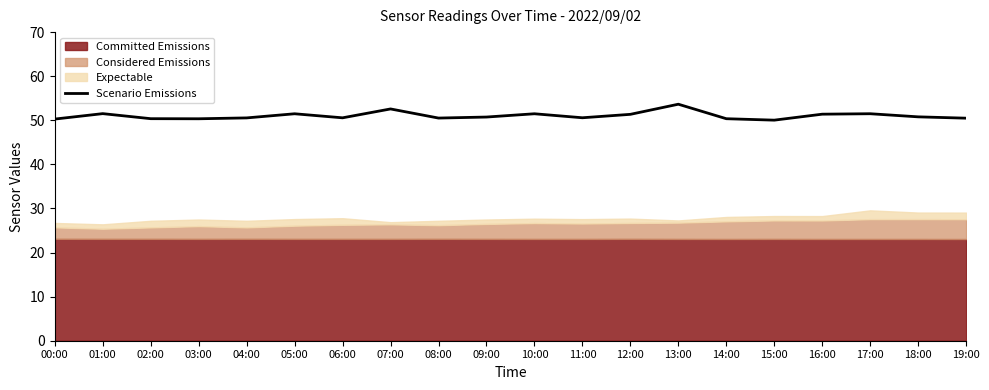

What is the label of the 16th point from the right?

04:00